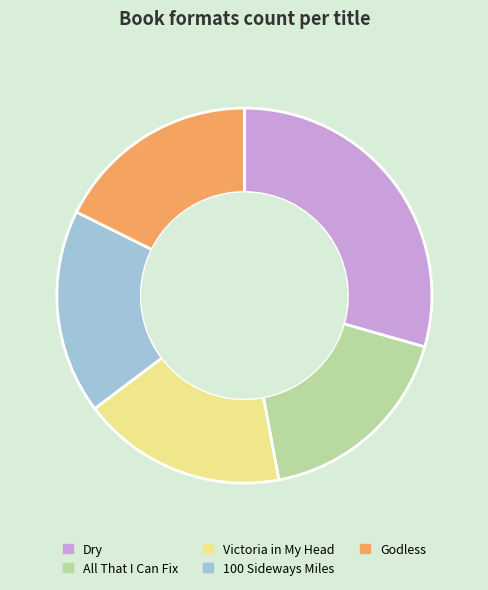

What is the ratio of the value at All That I Can Fix to the value at Dry?

0.6